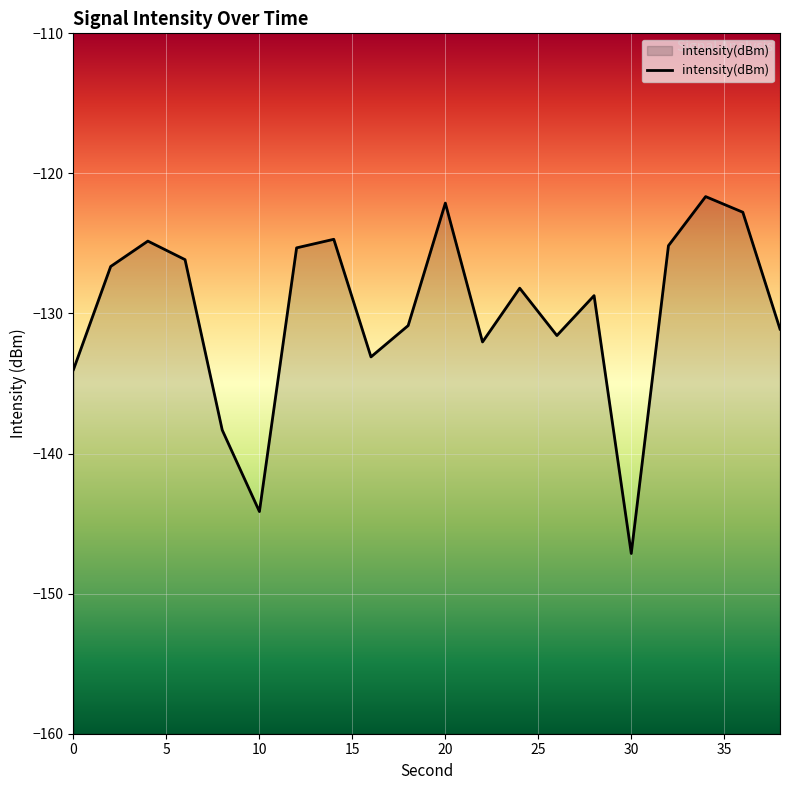

Is it true that the value at 0 is -134.0?

True